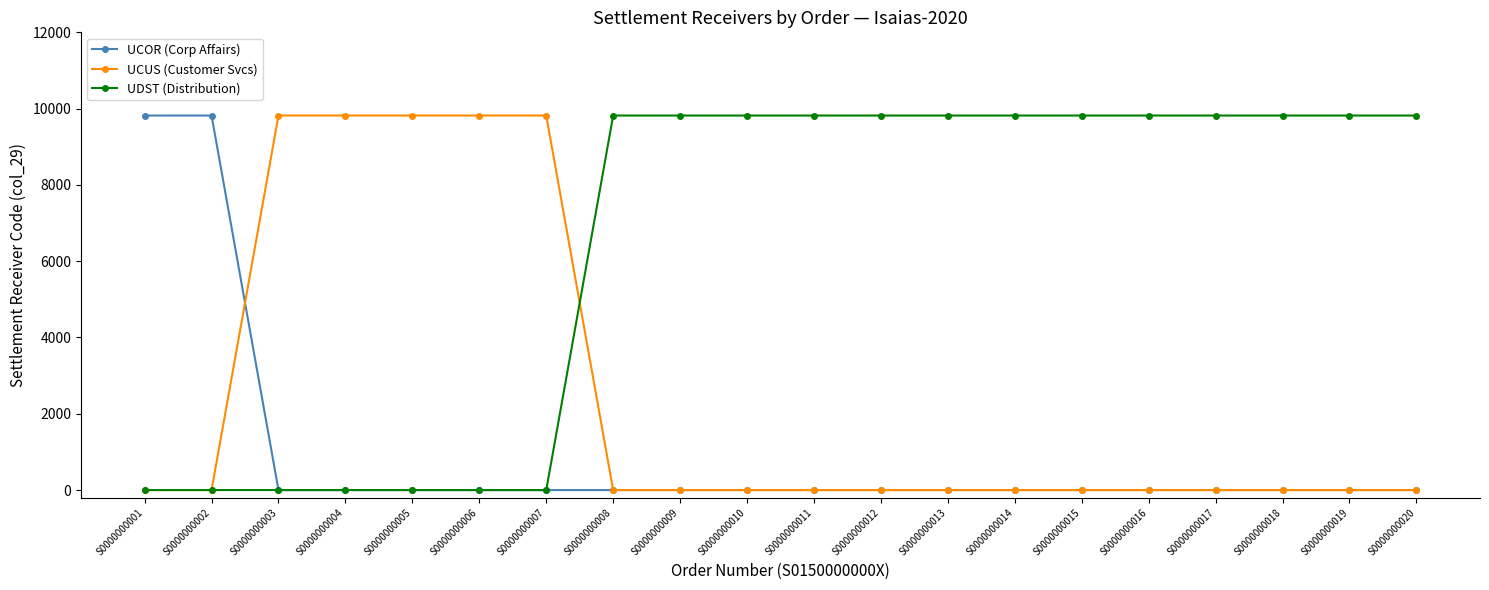

What is the greatest value displayed?

9819